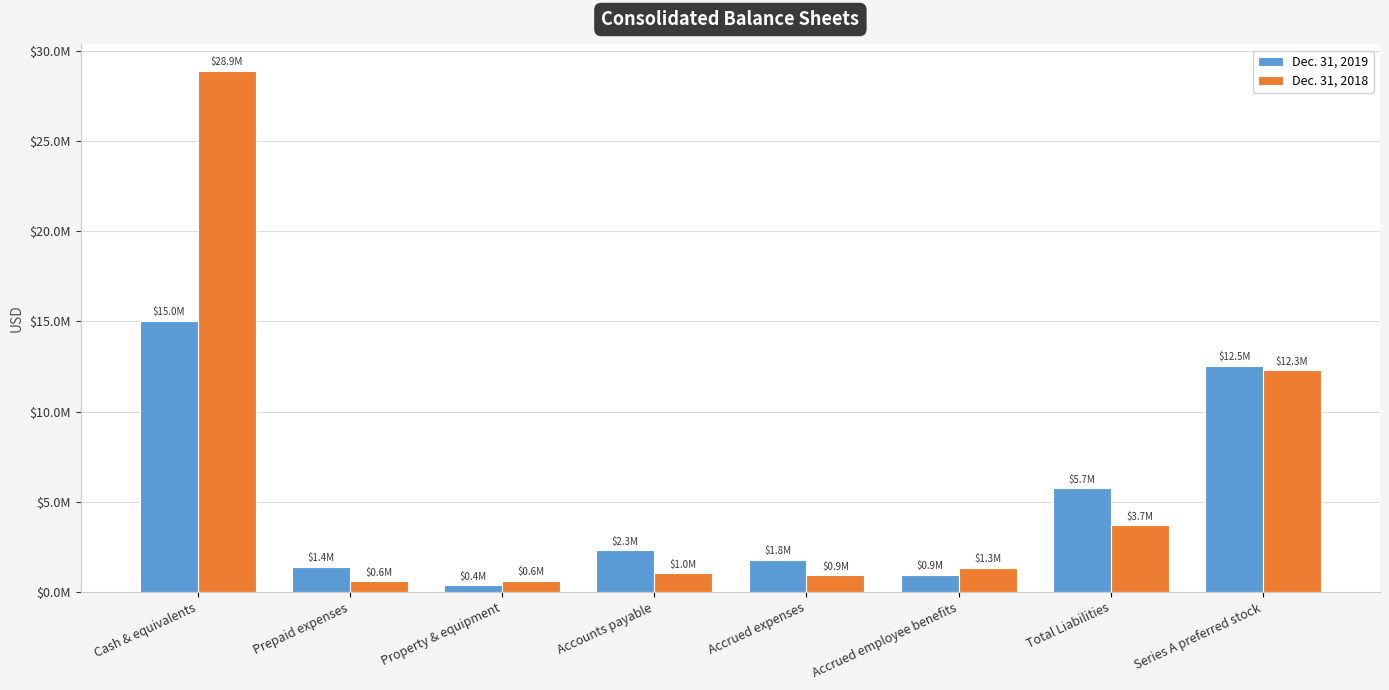

Is it true that Dec. 31, 2019 equals 367000 at Property & equipment?

True